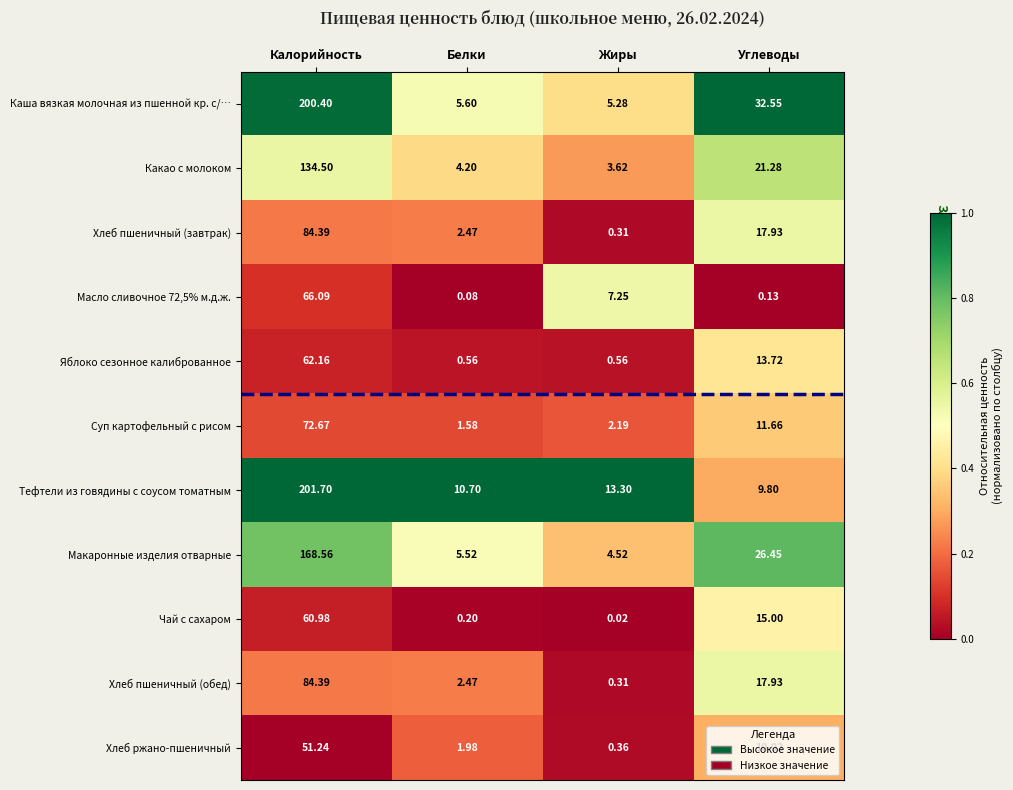

At which label does Тефтели из говядины с соусом томатным first exceed 13?

Калорийность